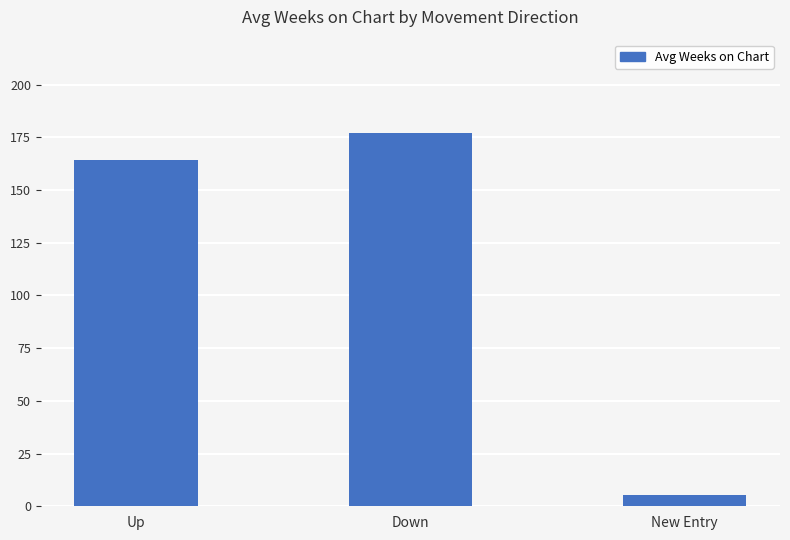

Is it true that the value at Down is 177.1?

True